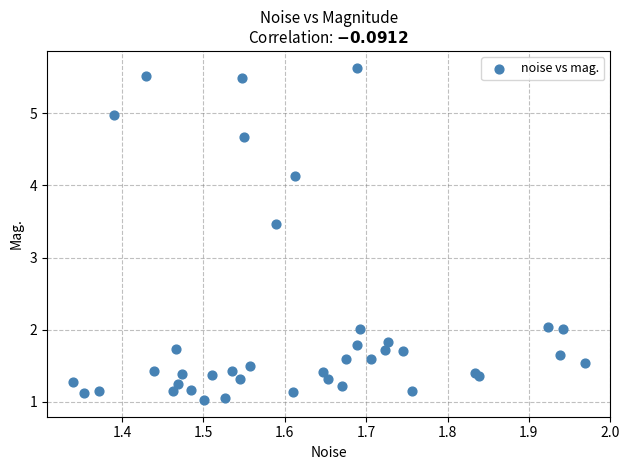

What Y value in the scatter plot is closest to 3?

3.5